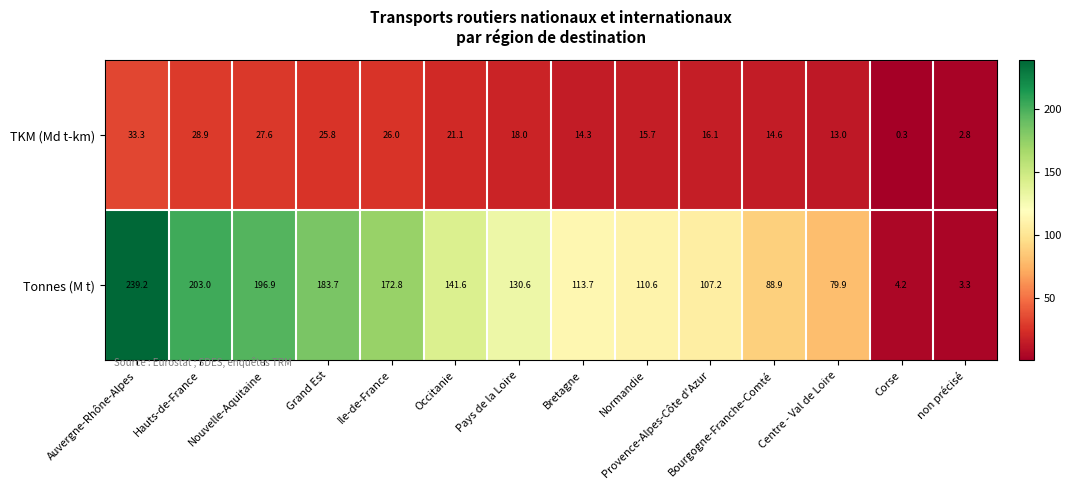

List the series in order of their overall mean, lowest first.

TKM (Md t-km), Tonnes (M t)